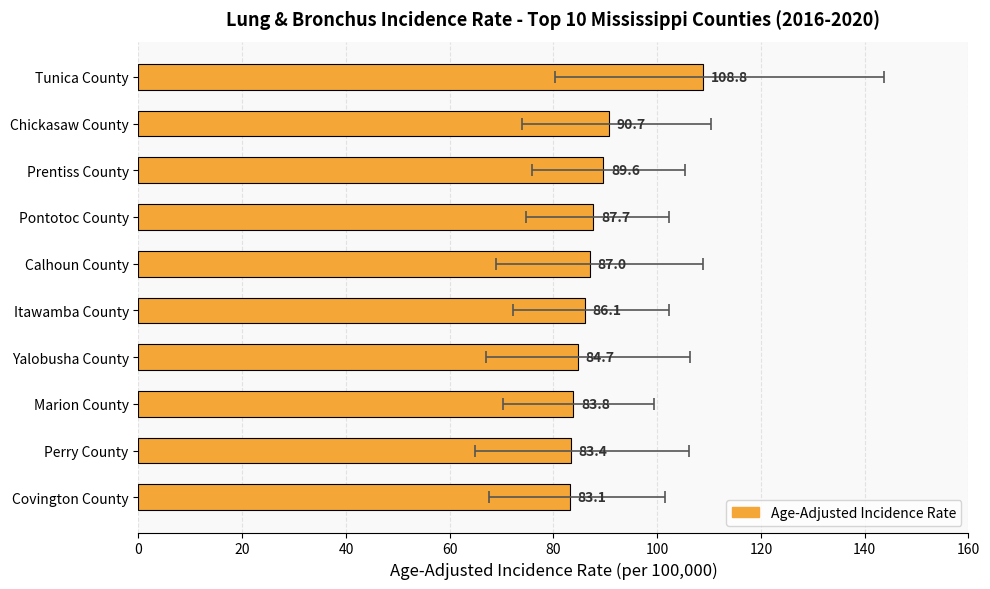

What is the sum of the values at Calhoun County and Marion County?

170.8